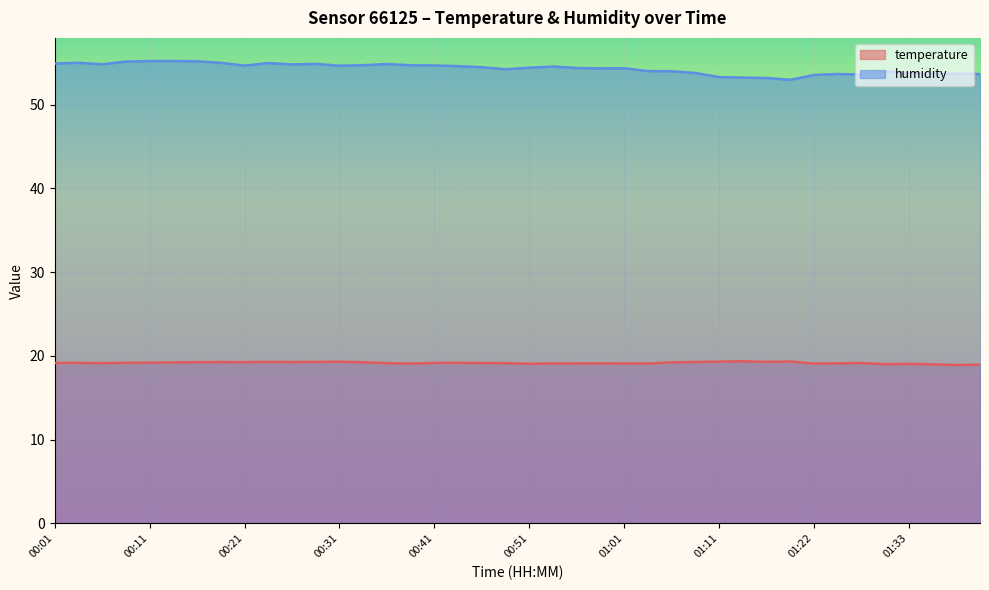

At which label does temperature first exceed 19?

00:01